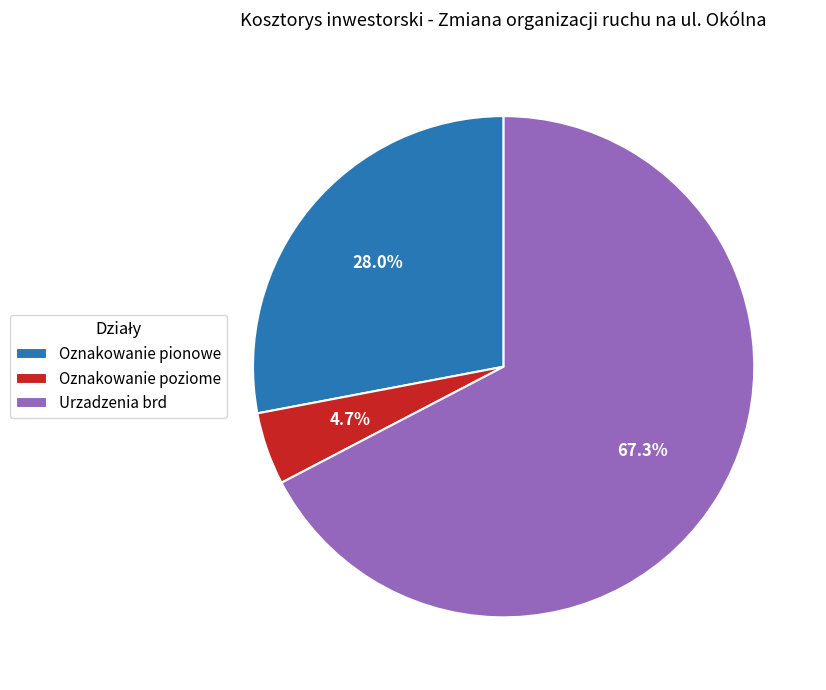

The Urzadzenia brd slice represents 67% of the pie. True or false?

True